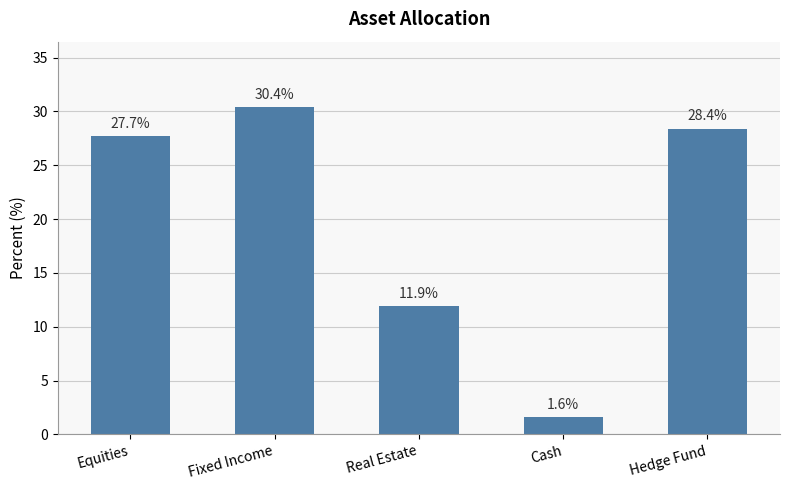

List the labels in order of value, largest first.

Fixed Income, Hedge Fund, Equities, Real Estate, Cash